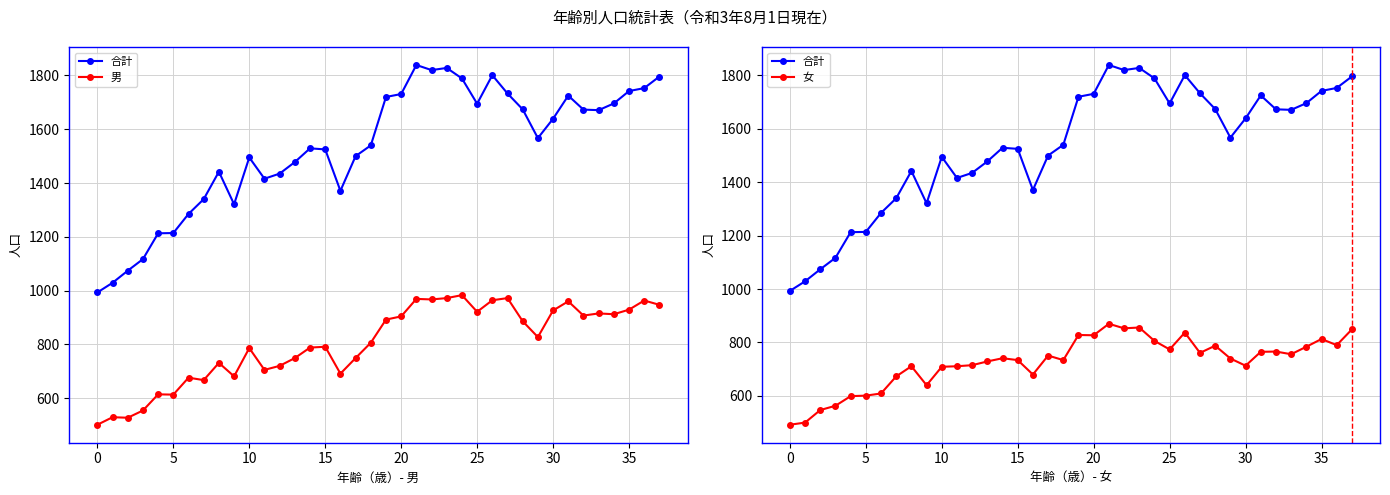

How many values in the 女 series exceed 741?

18